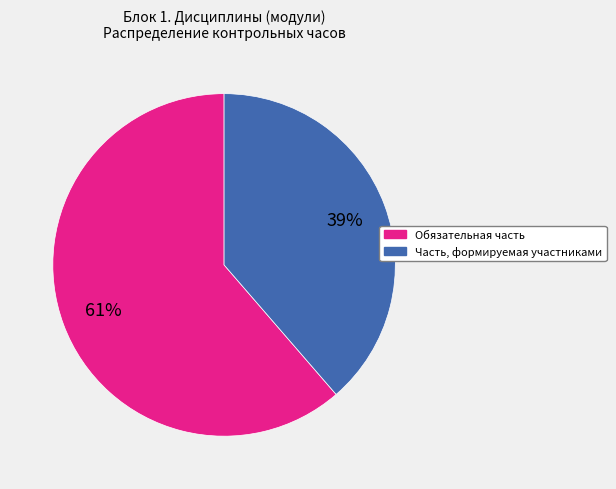

Rank the categories by value from highest to lowest.

Обязательная часть, Часть, формируемая участниками